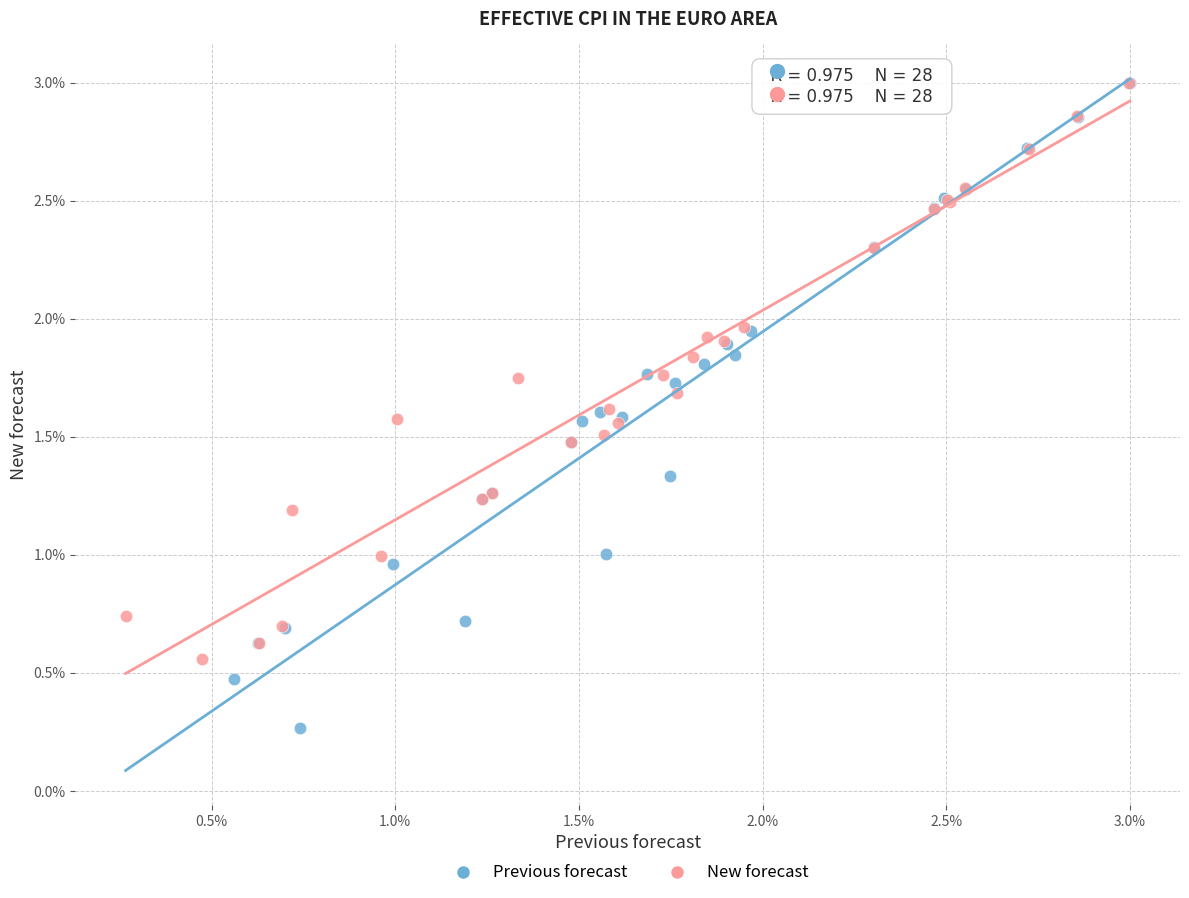

Which series reaches the minimum Y coordinate?

Previous forecast